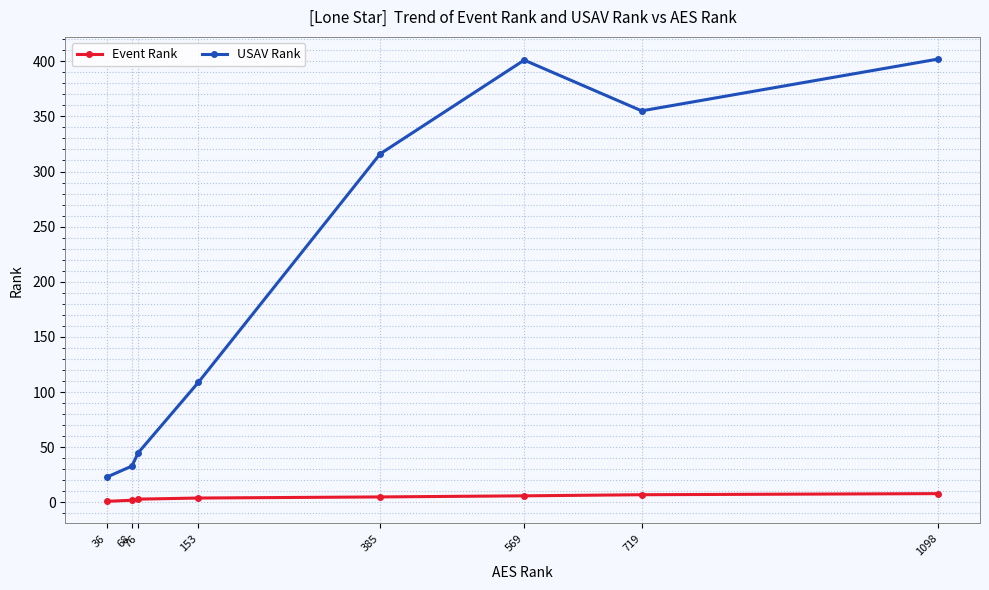

At 569, list the series in order from smallest to largest.

Event Rank, USAV Rank